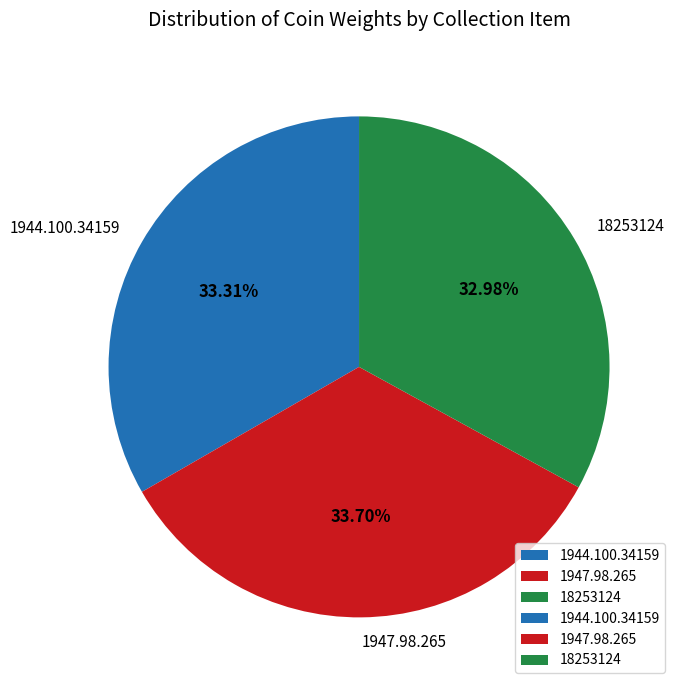

How many slices are in this pie chart?

3